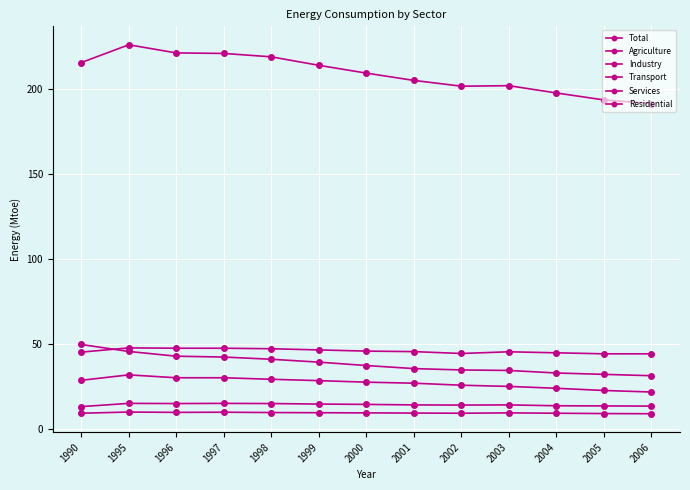

At how many categories does at least one series exceed 96?

13